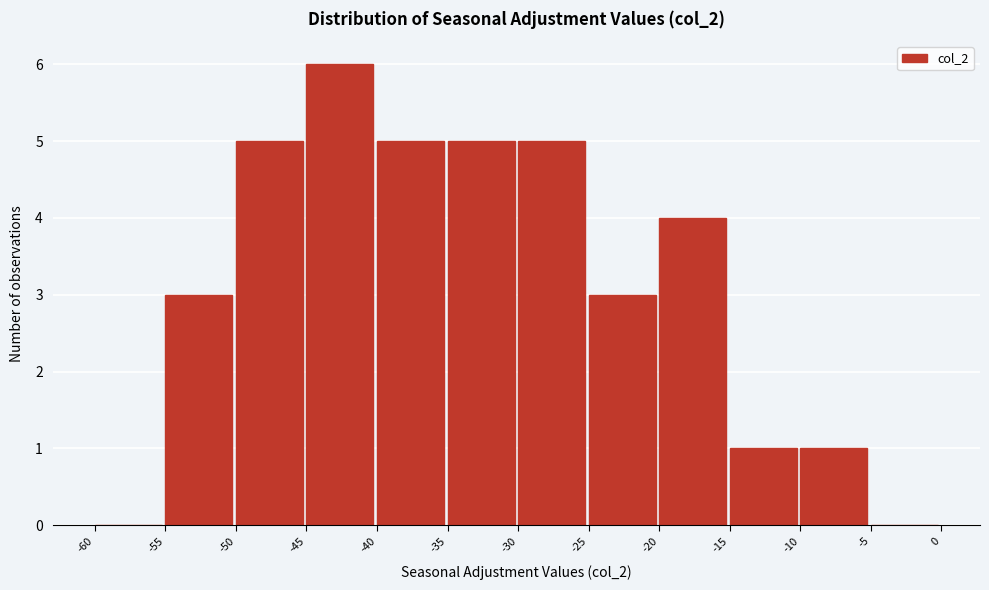

How tall is the bar that spans -30 to -25 on the x-axis? The values are not printed on the chart, so give them approximately, as read against the axis.

5